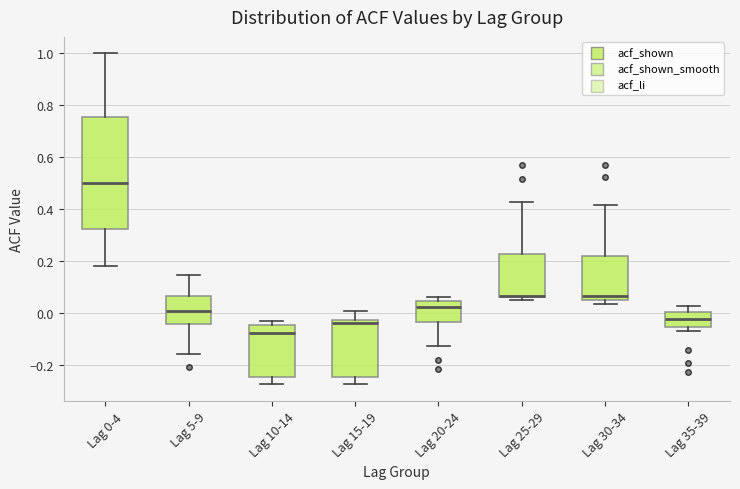

Reading left to right, transcribe this box plot: for each box, give where its median line is, the range the box spans, and where its two whiskers end, as read against the y-axis. The values are not printed on the chart, so give them approximately, as read against the axis.

Lag 0-4: median 0.50, box 0.32 to 0.76, whiskers 0.18 to 1.00
Lag 5-9: median 0.00, box -0.04 to 0.06, whiskers -0.16 to 0.14
Lag 10-14: median -0.08, box -0.24 to -0.04, whiskers -0.28 to -0.02
Lag 15-19: median -0.04, box -0.24 to -0.02, whiskers -0.28 to 0.00
Lag 20-24: median 0.02, box -0.04 to 0.04, whiskers -0.12 to 0.06
Lag 25-29: median 0.06 (just above the box's lower edge), box 0.06 to 0.22, whiskers 0.06 (just below the box's lower edge) to 0.42
Lag 30-34: median 0.06 (just above the box's lower edge), box 0.06 to 0.22, whiskers 0.04 to 0.42
Lag 35-39: median -0.02, box -0.06 to 0.00, whiskers -0.06 (just below the box's lower edge) to 0.02